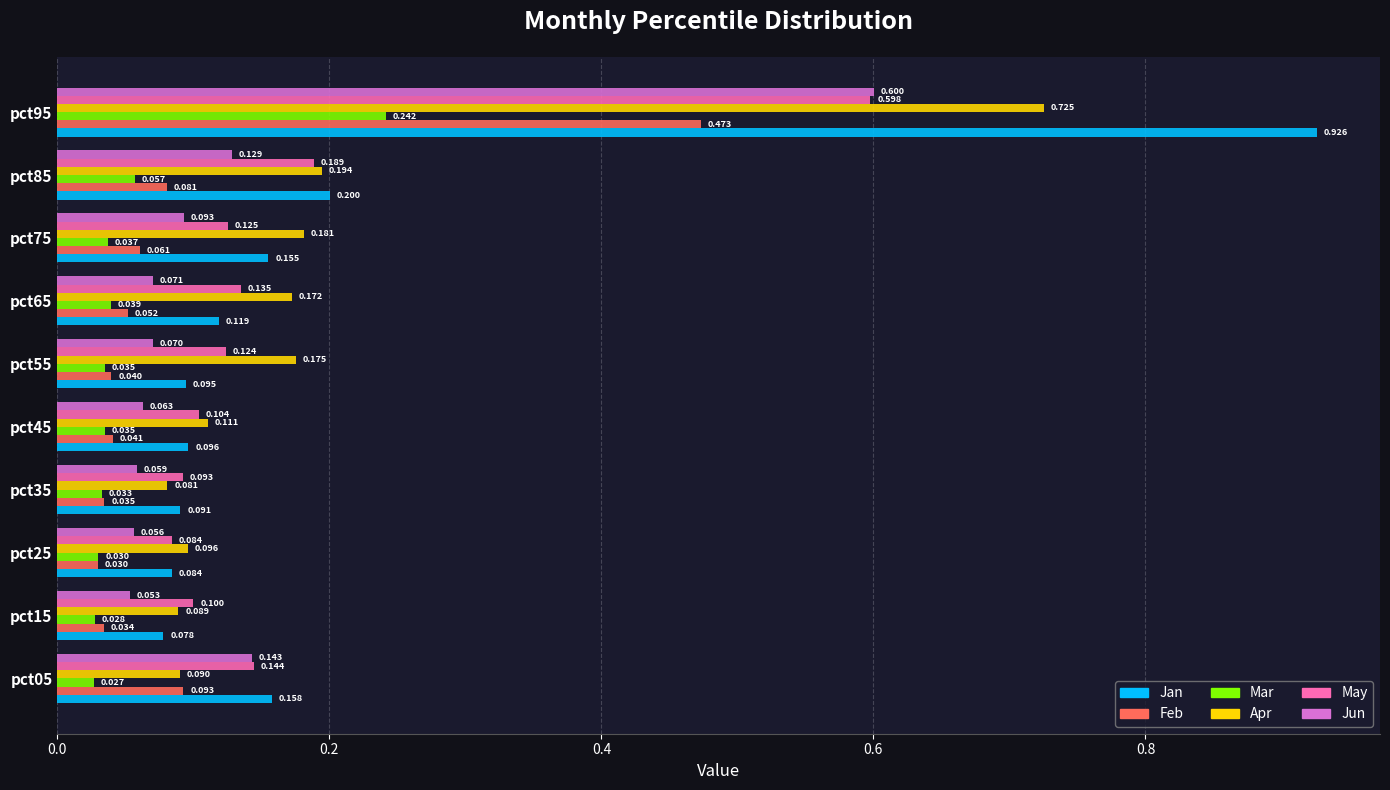

Which series has the largest total across all categories?

Jan